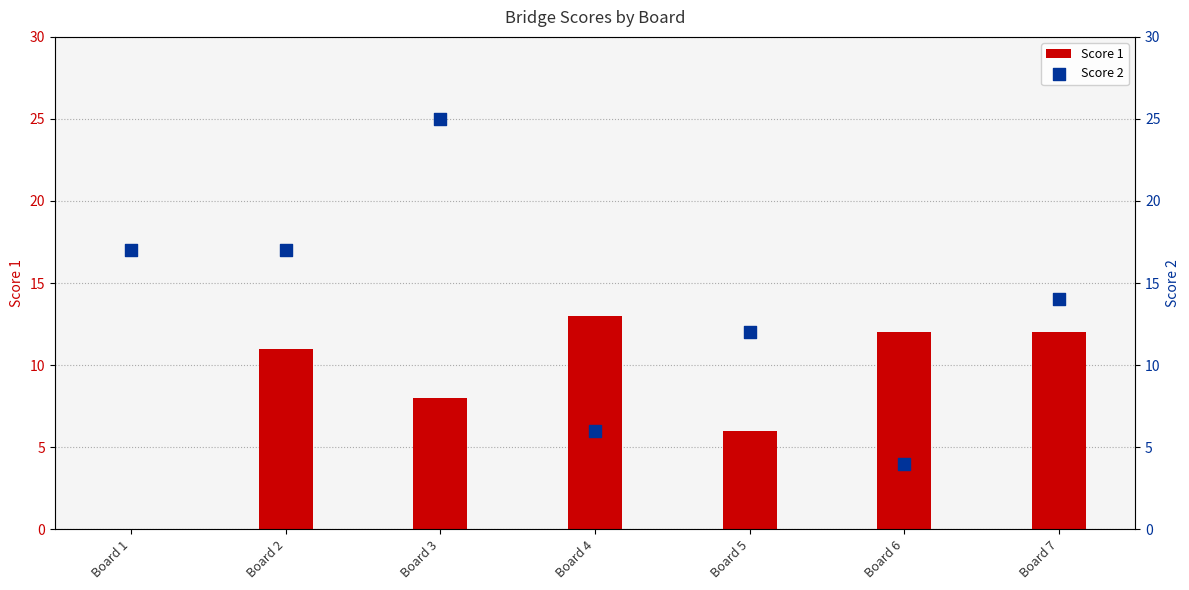

Which series has the largest Y range (max minus min)?

Score 2